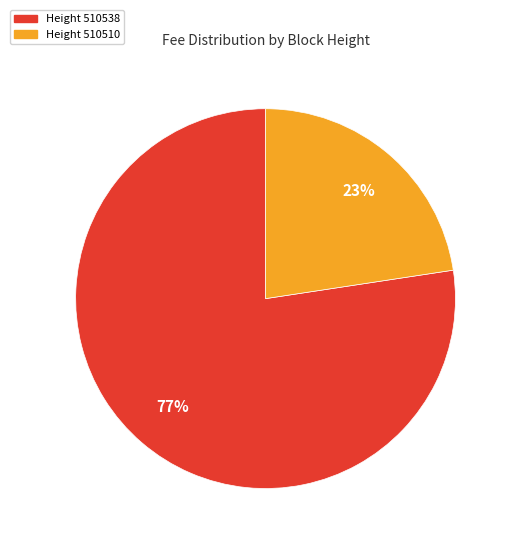

Is there any slice that represents more than half of the pie?

Yes